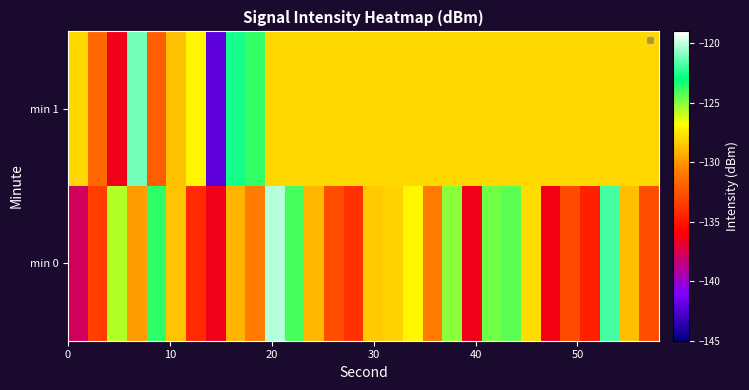

Reading left to right, list all the values displayed in this chart.

min 0: -137.7	-133.3	-125.7	-129.8	-123.6	-128.6	-134.2	-136.4	-129.1	-130.8	-120.2	-124.0	-129.0	-132.7	-133.8	-128.4	-128.2	-127.1	-130.9	-125.1	-136.4	-124.7	-124.4	-127.8	-136.3	-132.9	-134.6	-121.9	-128.8	-132.8
min 1: -128.0	-131.6	-136.4	-121.2	-132.1	-128.7	-127.0	-142.1	-122.6	-123.7	-128.0	-128.0	-128.0	-128.0	-128.0	-128.0	-128.0	-128.0	-128.0	-128.0	-128.0	-128.0	-128.0	-128.0	-128.0	-128.0	-128.0	-128.0	-128.0	-128.0